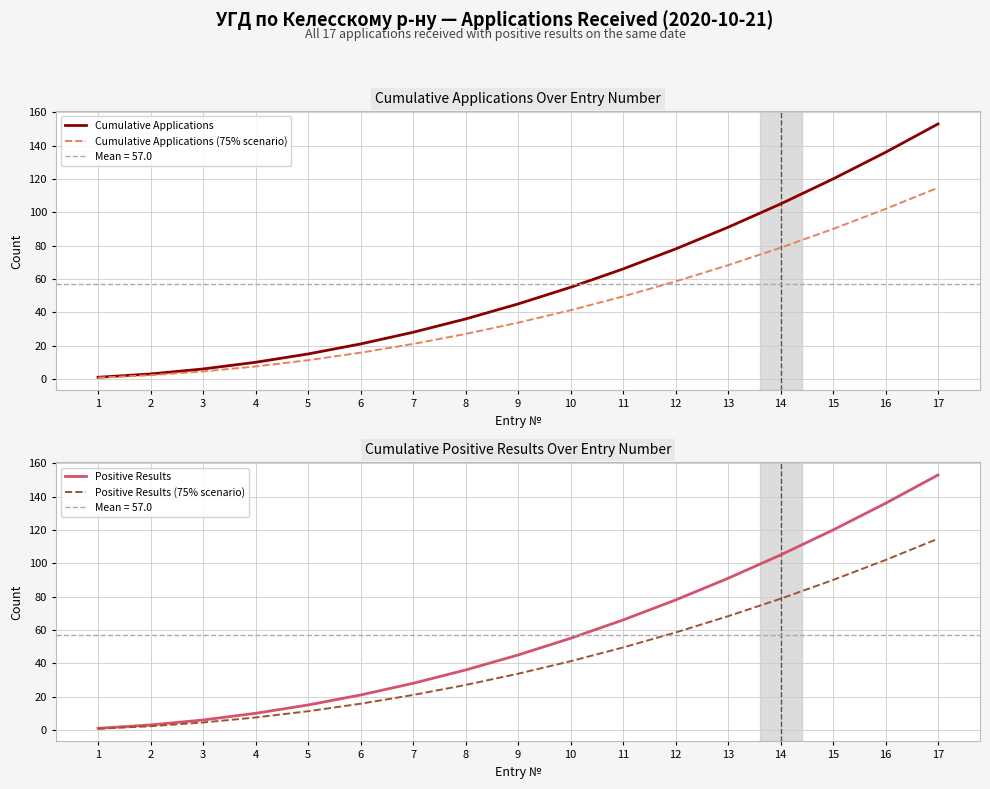

Where does the Cumulative Applications (75% scenario) series first go above 33?

9